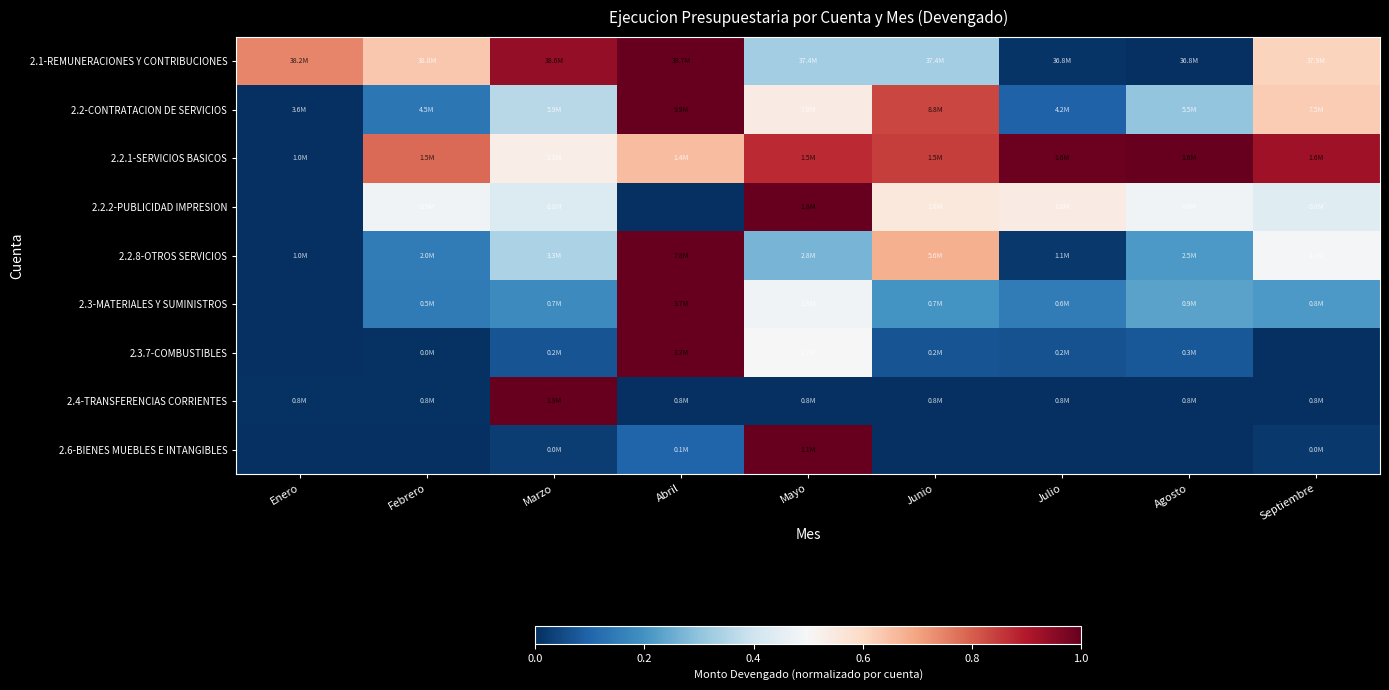

Reading left to right, transcribe all the data shown in this chart.

2.1-REMUNERACIONES Y CONTRIBUCIONES: Enero=0.7	Febrero=0.6	Marzo=0.9	Abril=1.0	Mayo=0.3	Junio=0.3	Julio=0.0	Agosto=0.0	Septiembre=0.6
2.2-CONTRATACION DE SERVICIOS: Enero=0.0	Febrero=0.1	Marzo=0.4	Abril=1.0	Mayo=0.5	Junio=0.8	Julio=0.1	Agosto=0.3	Septiembre=0.6
2.2.1-SERVICIOS BASICOS: Enero=0.0	Febrero=0.8	Marzo=0.5	Abril=0.7	Mayo=0.9	Junio=0.8	Julio=1.0	Agosto=1.0	Septiembre=0.9
2.2.2-PUBLICIDAD IMPRESION: Enero=0.0	Febrero=0.5	Marzo=0.4	Abril=0.0	Mayo=1.0	Junio=0.6	Julio=0.5	Agosto=0.5	Septiembre=0.4
2.2.8-OTROS SERVICIOS: Enero=0.0	Febrero=0.1	Marzo=0.3	Abril=1.0	Mayo=0.3	Junio=0.7	Julio=0.0	Agosto=0.2	Septiembre=0.5
2.3-MATERIALES Y SUMINISTROS: Enero=0.0	Febrero=0.1	Marzo=0.2	Abril=1.0	Mayo=0.5	Junio=0.2	Julio=0.2	Agosto=0.2	Septiembre=0.2
2.3.7-COMBUSTIBLES: Enero=0.0	Febrero=0.0	Marzo=0.1	Abril=1.0	Mayo=0.5	Junio=0.1	Julio=0.1	Agosto=0.1	Septiembre=0.0
2.4-TRANSFERENCIAS CORRIENTES: Enero=0.0	Febrero=0.0	Marzo=1.0	Abril=0.0	Mayo=0.0	Junio=0.0	Julio=0.0	Agosto=0.0	Septiembre=0.0
2.6-BIENES MUEBLES E INTANGIBLES: Enero=0.0	Febrero=0.0	Marzo=0.0	Abril=0.1	Mayo=1.0	Junio=0.0	Julio=0.0	Agosto=0.0	Septiembre=0.0